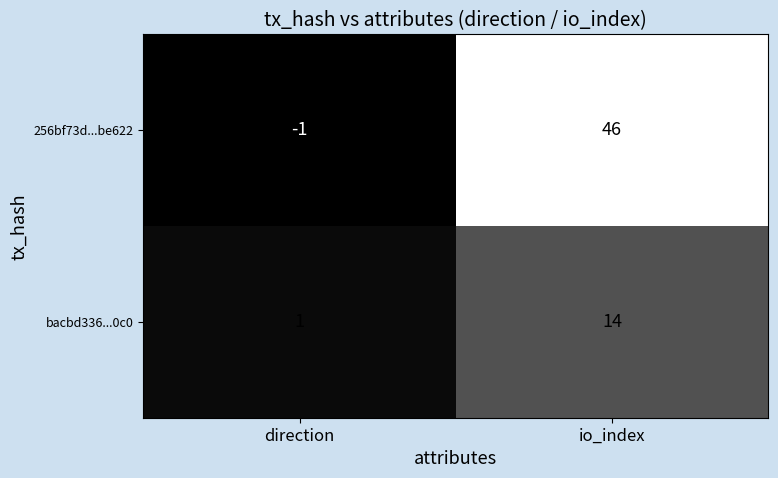

Which category has the lowest value in the 256bf73d...be622 series?

direction